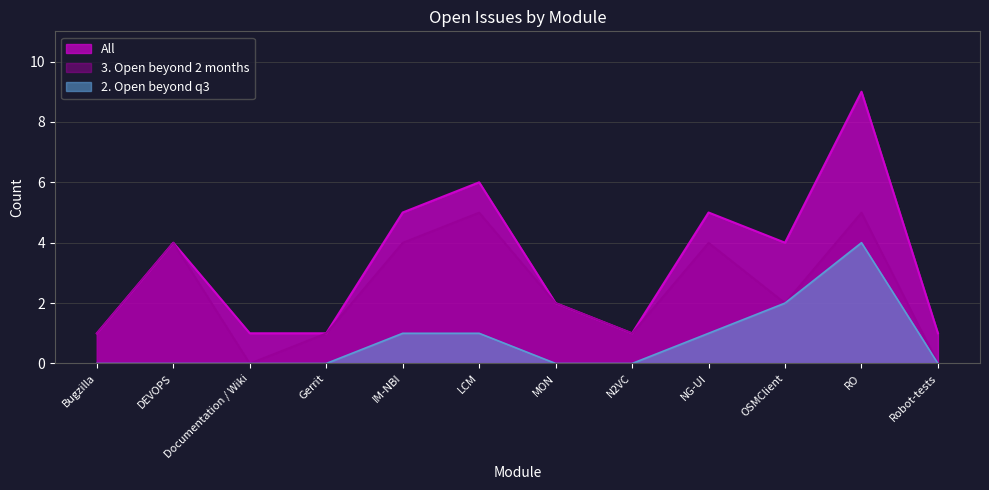

Which series has the widest spread of values?

All